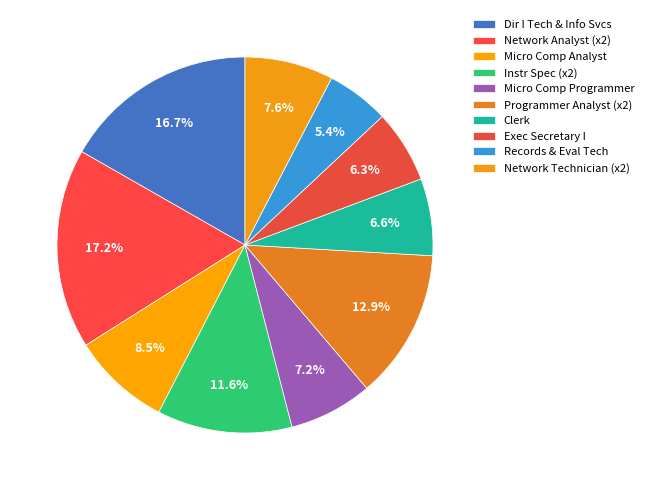

Does Clerk represent more than half of the total?

No